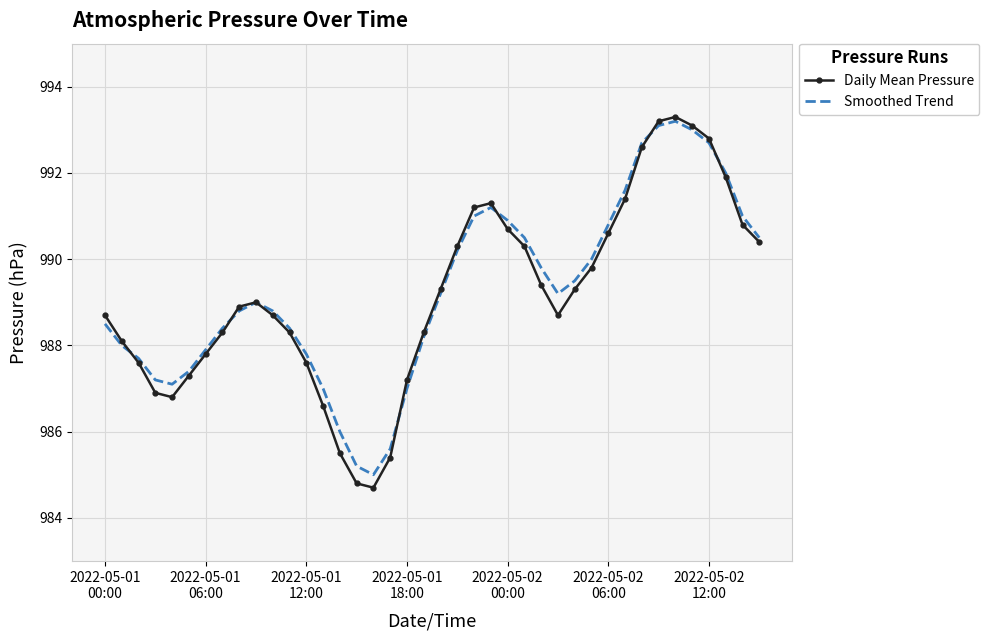

Which series has the largest range (max minus min)?

Daily Mean Pressure